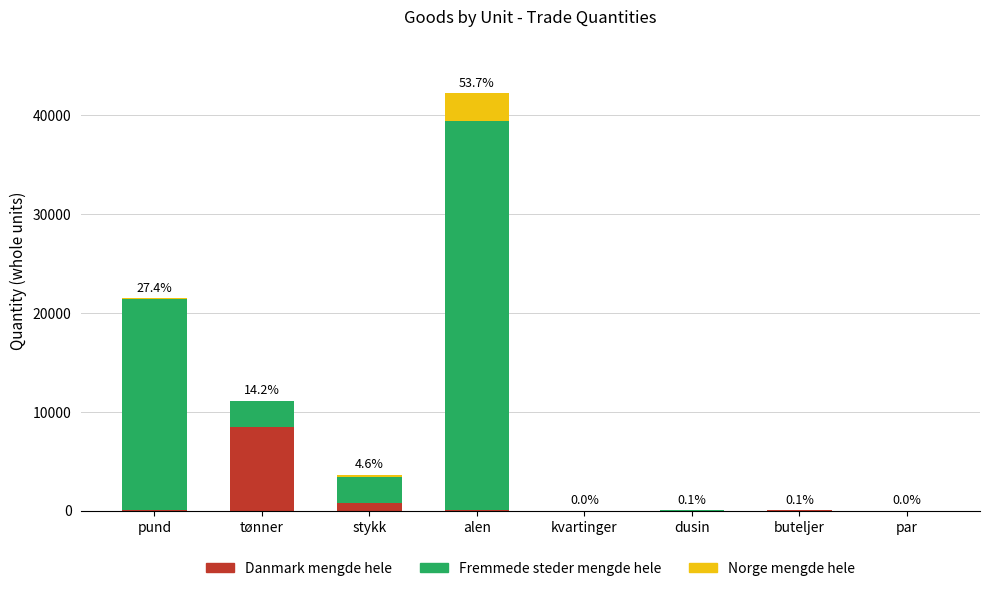

What is the maximum value for Danmark mengde hele?

8471